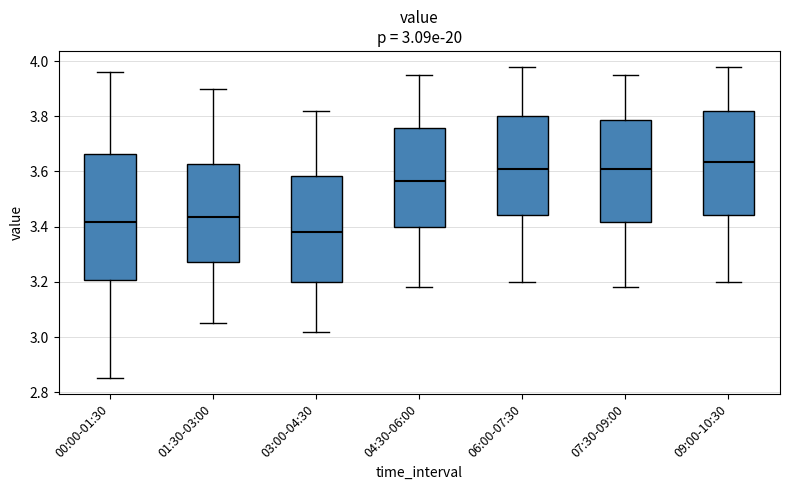

Which box is the tallest, from its lower edge to its upper edge?

00:00-01:30